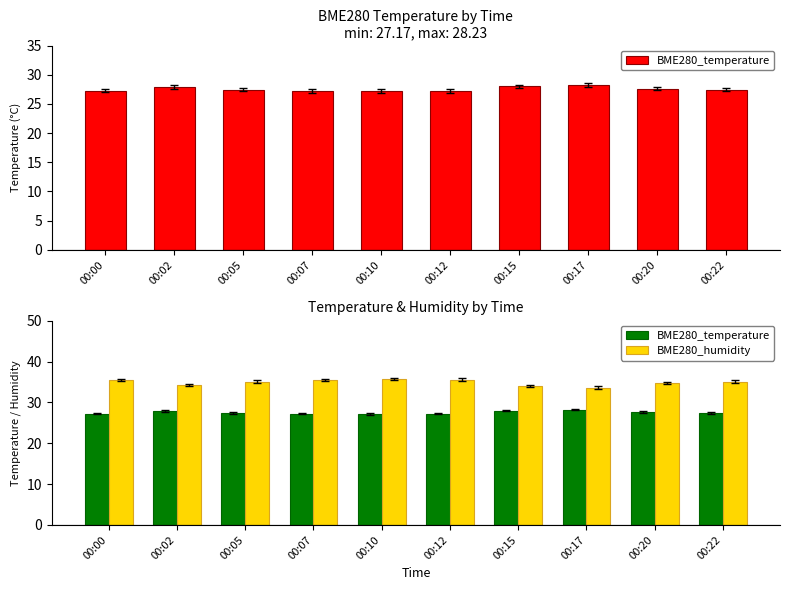

How many bars are there in each group?

2